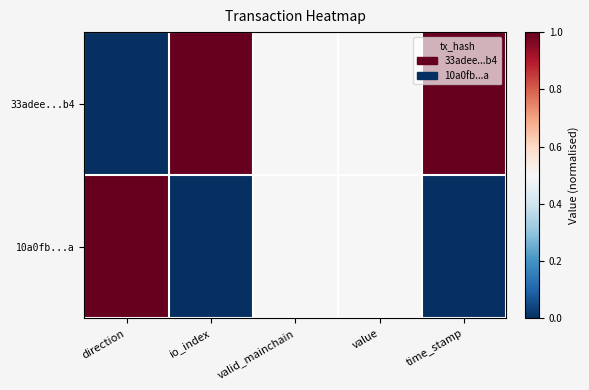

At which category is the sum across all series the highest?

direction